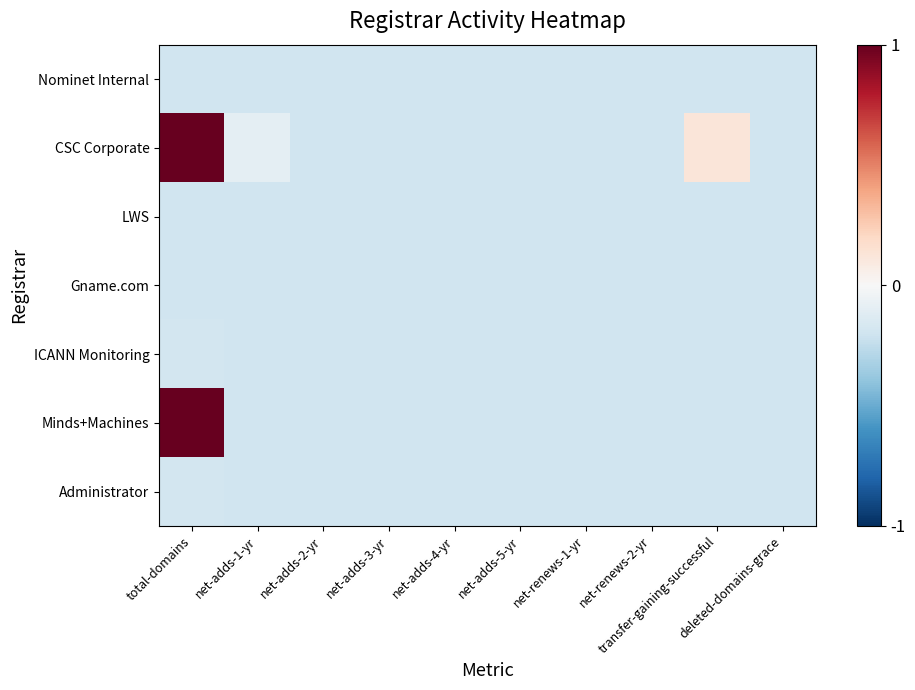

At which category does the chart reach its minimum across all series?

total-domains